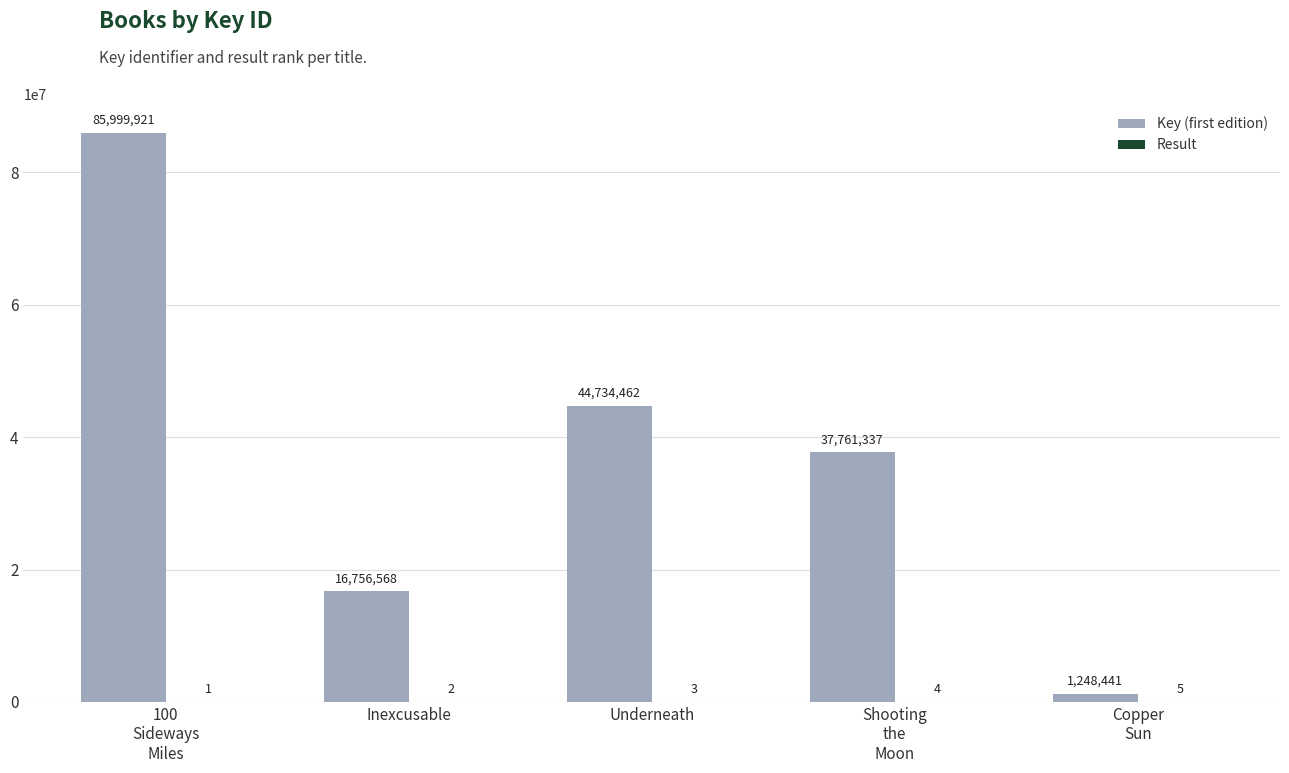

What is the maximum value shown in the chart?

85999921